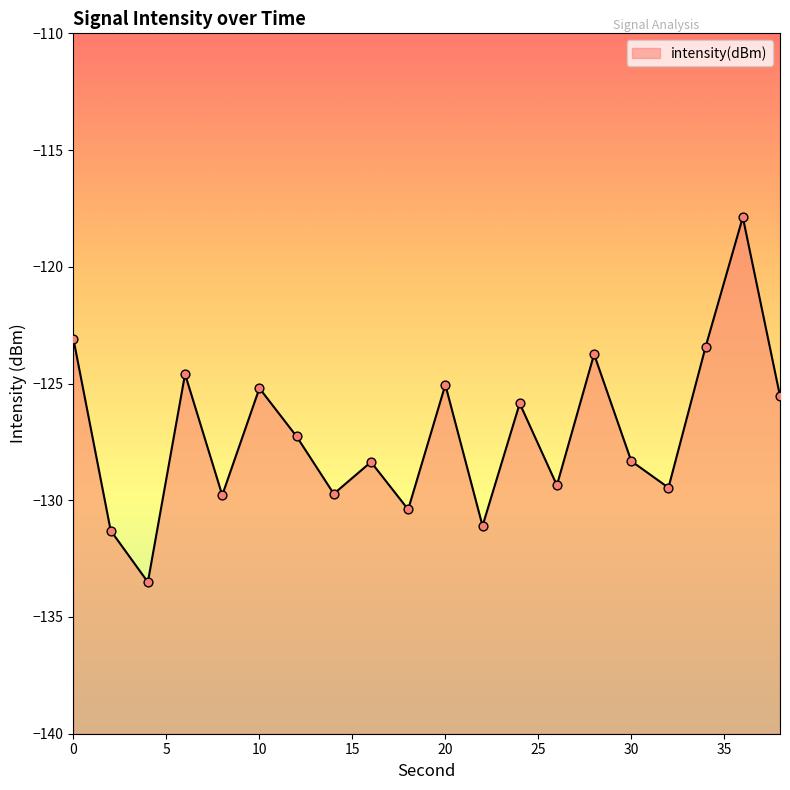

What is the change in value from 16 to 20?

+3.3